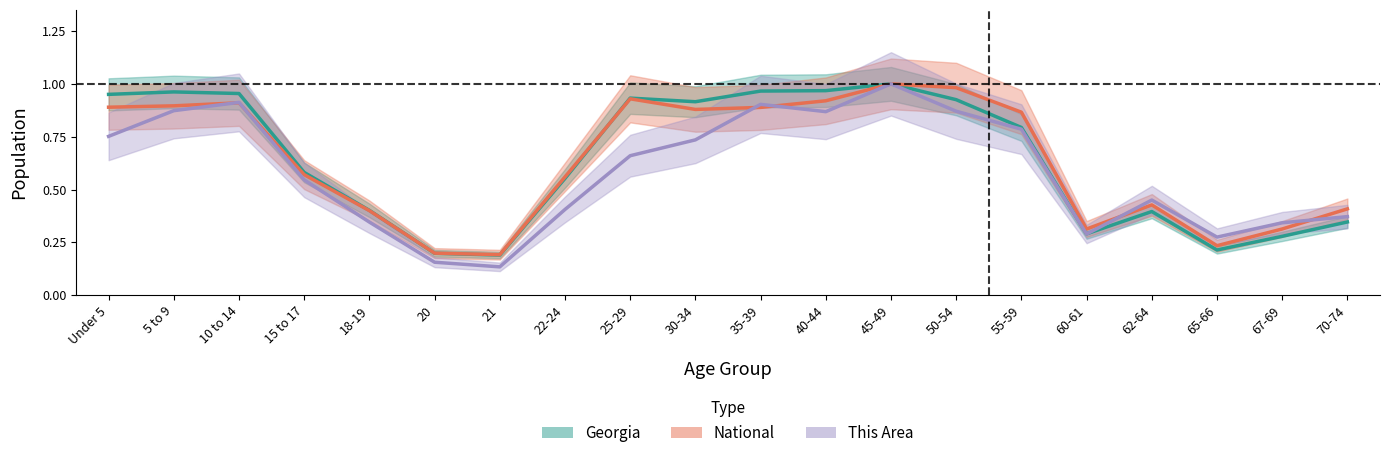

At which category is the sum across all series the highest?

45-49